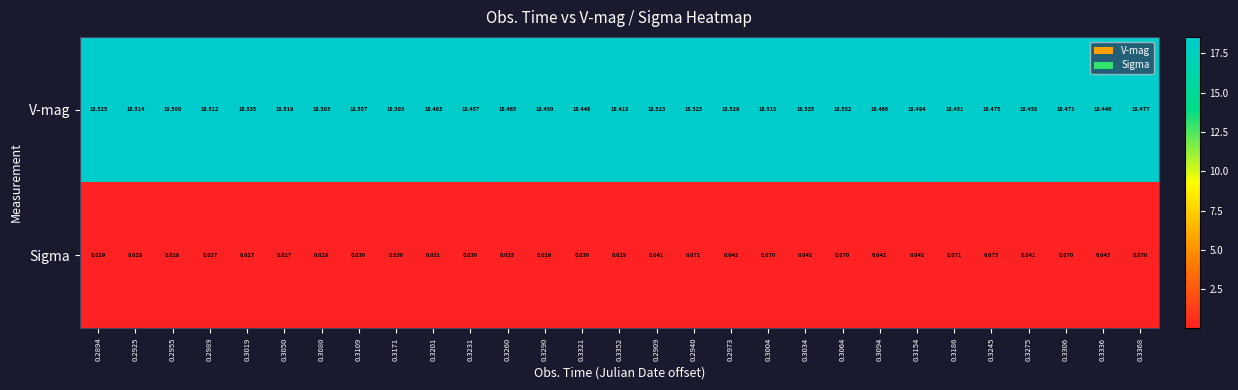

List the series in order of their overall mean, lowest first.

Sigma, V-mag